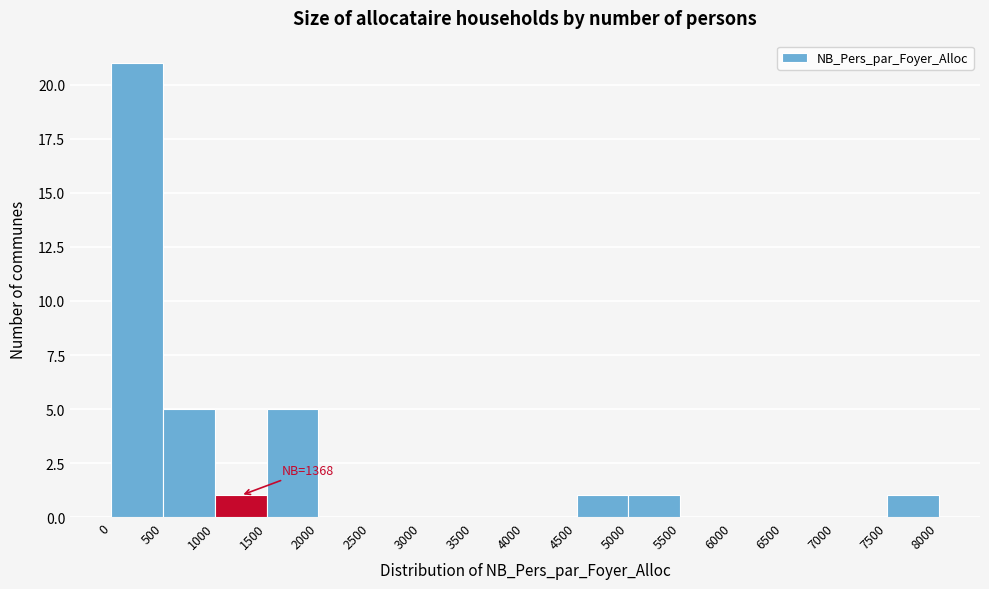

Which range on the x-axis has the tallest bar?

0 to 500